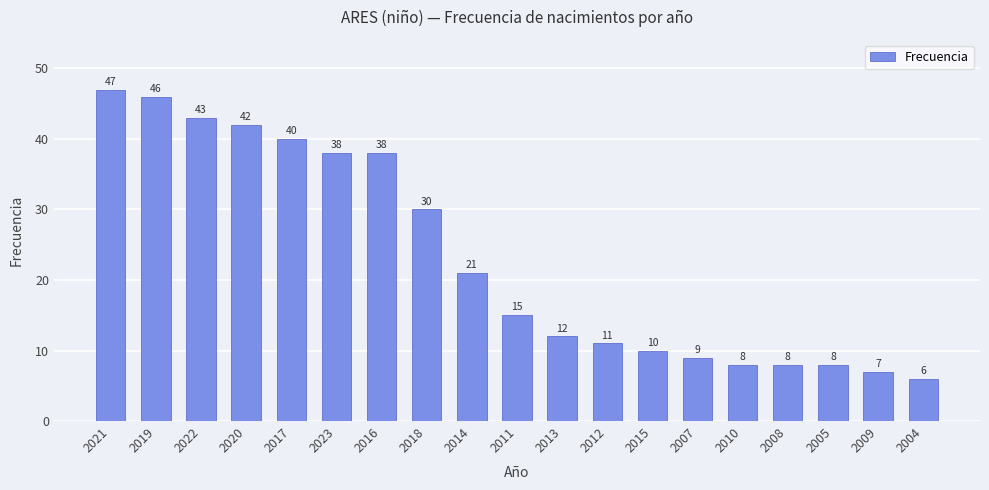

Count the number of data series in this chart.

1